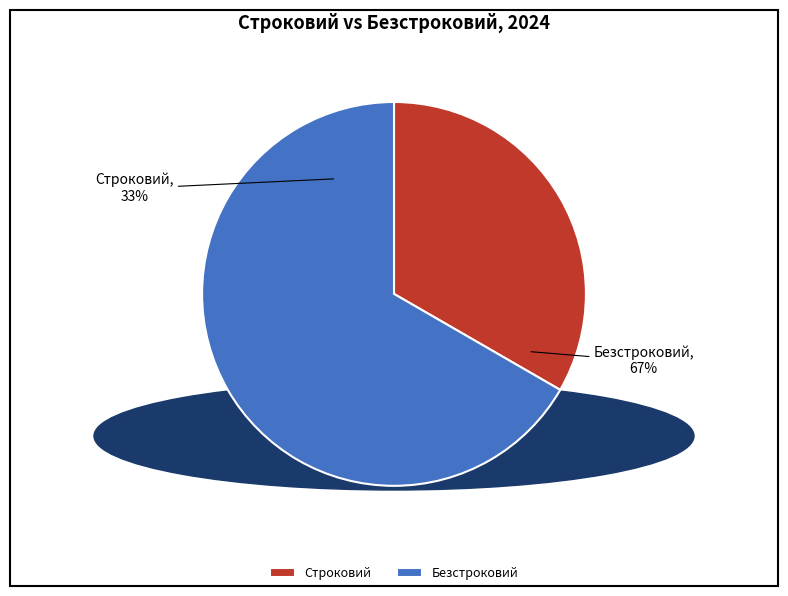

How many segments does this pie chart have?

2